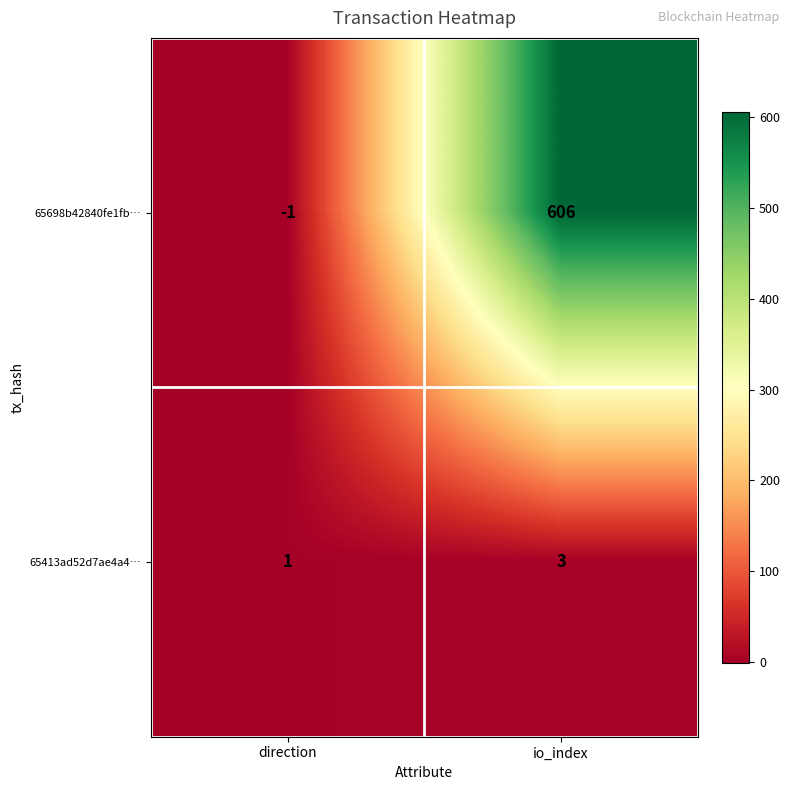

How many data points does each series have?

2